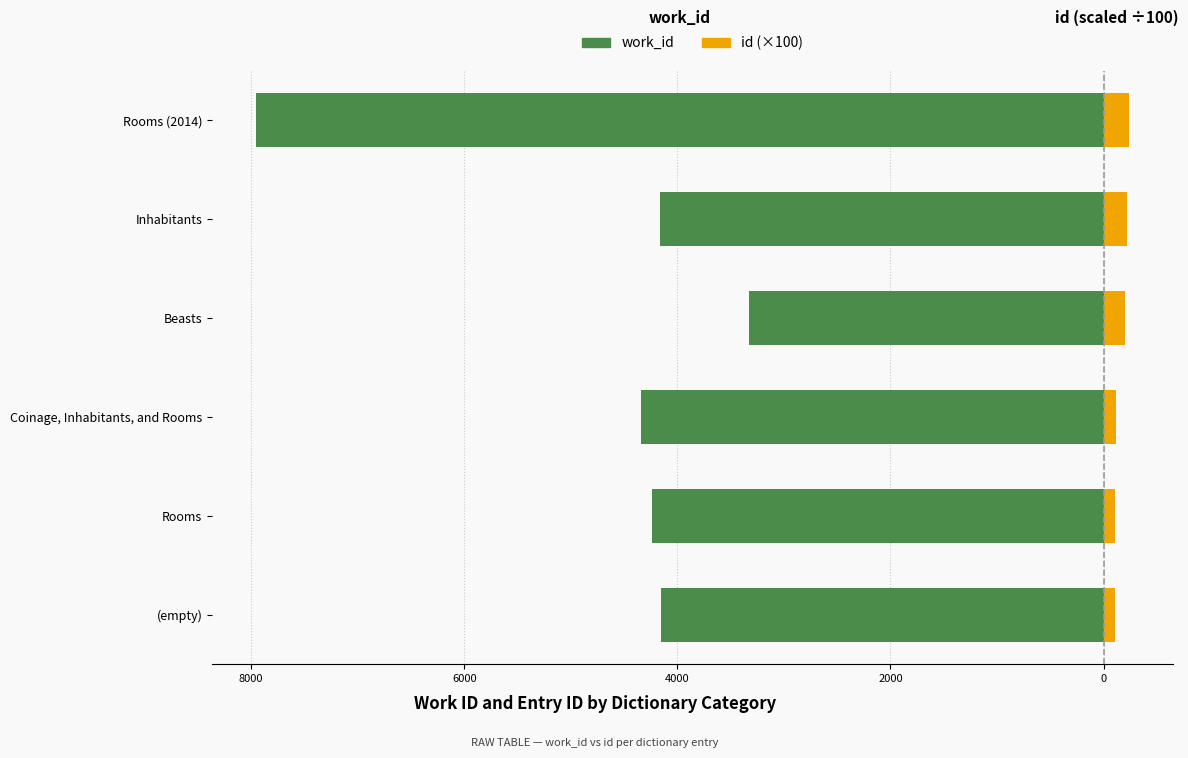

What are all the series names shown in the legend?

work_id, id (×100)